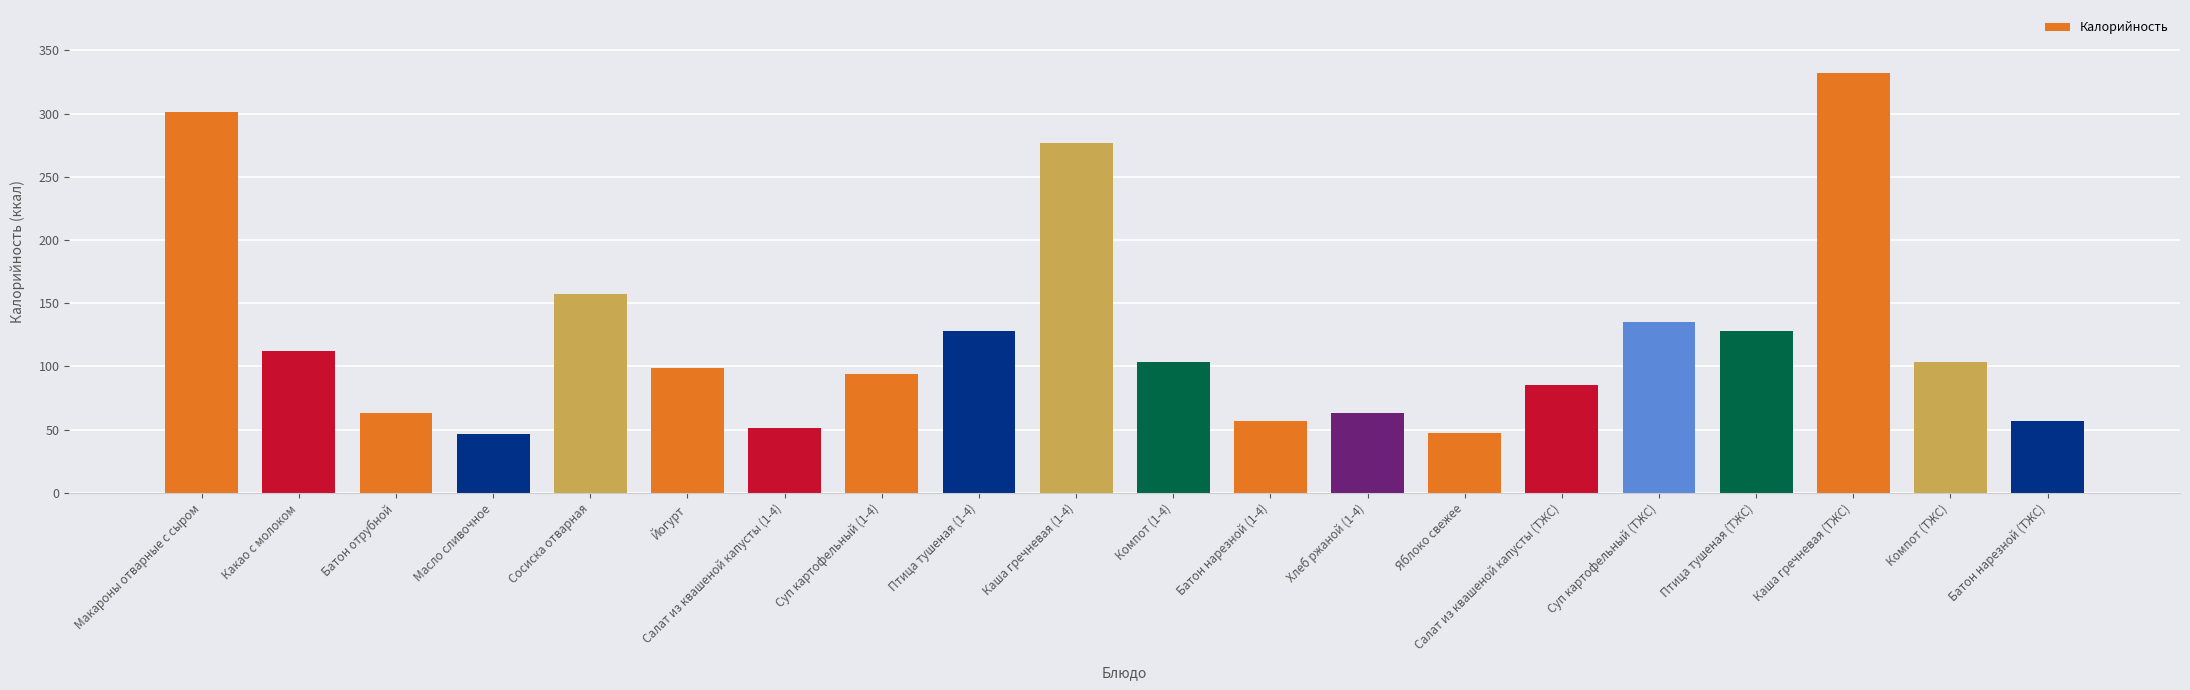

How many bars are there in total?

20